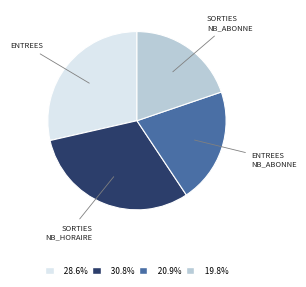

How many slices are in this pie chart?

4